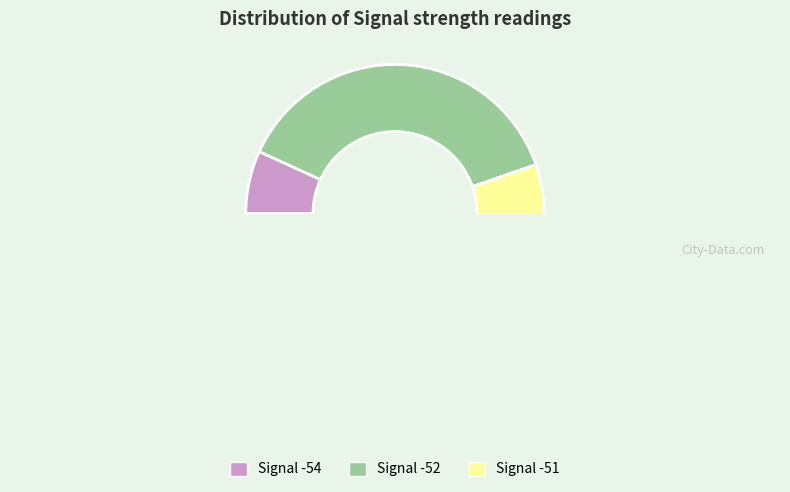

The -51 slice represents 1% of the pie. True or false?

False